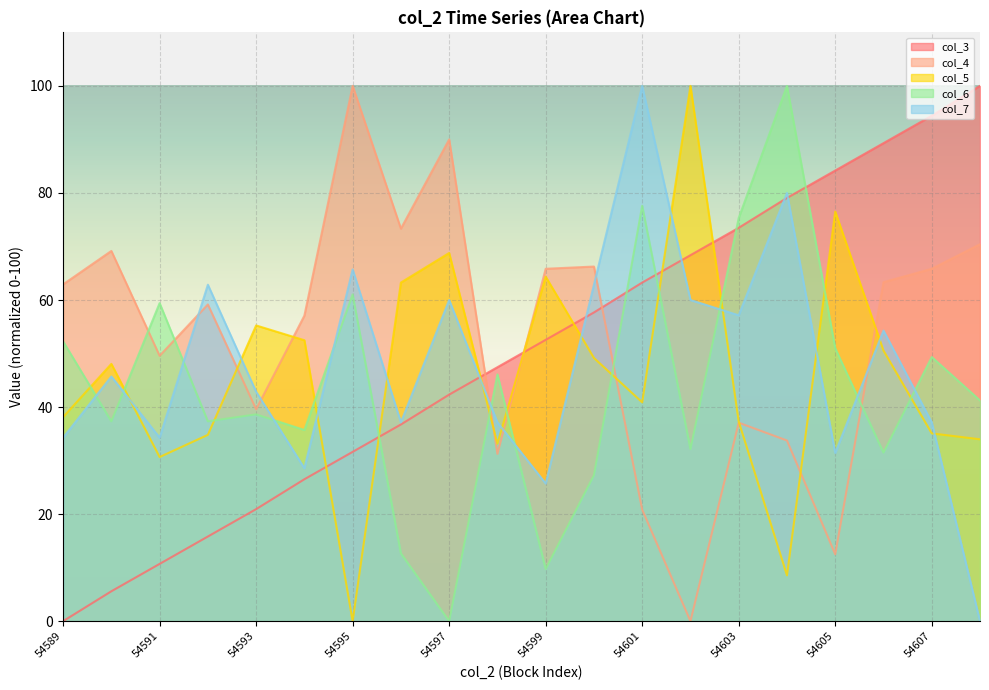

True or false: col_7 has more than 2 points higher than both neighbors.

True